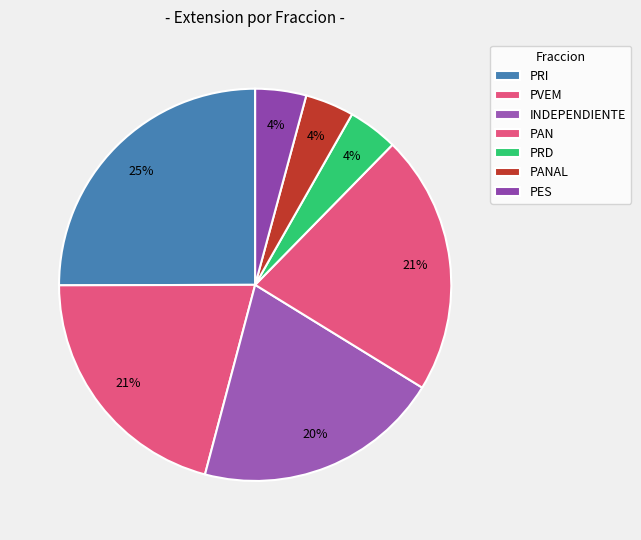

Is there any slice that represents more than half of the pie?

No